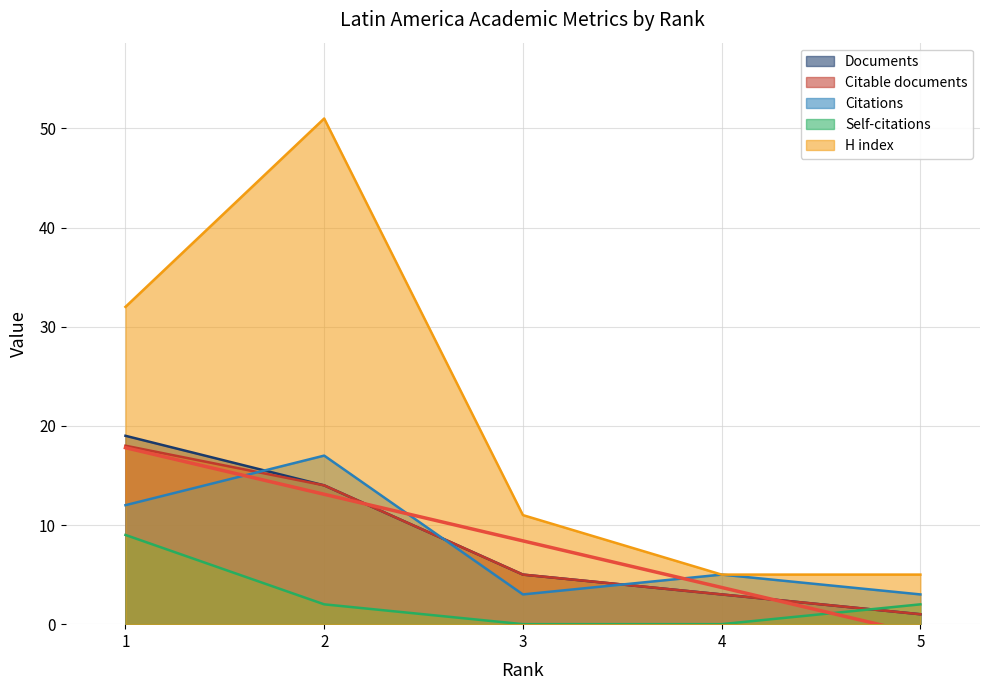

True or false: Citations and H index intersect in this chart.

False